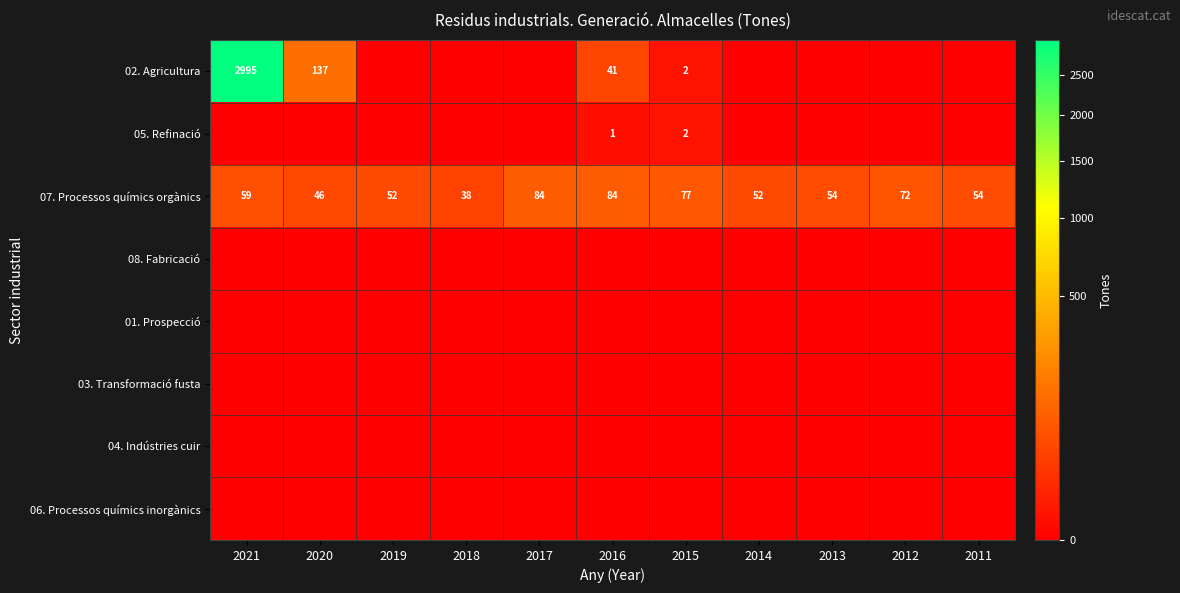

Which label corresponds to the largest value in the chart?

2021